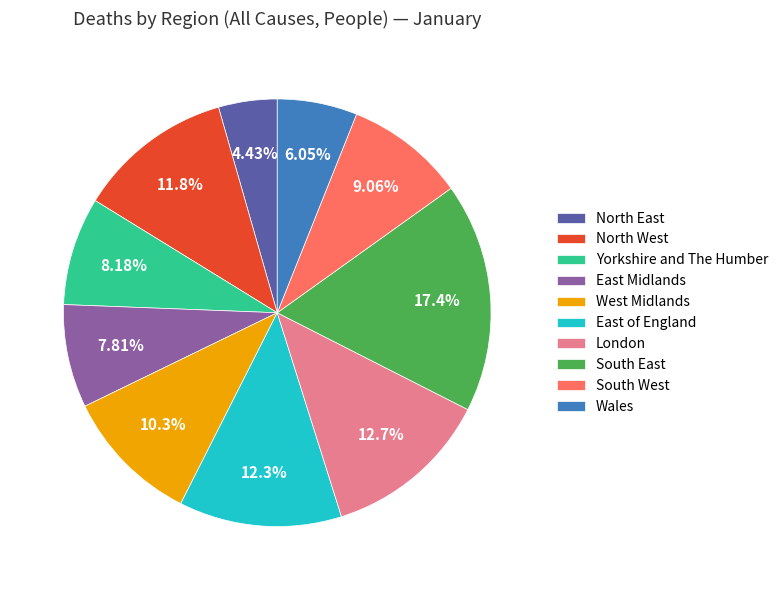

How many segments does this pie chart have?

10